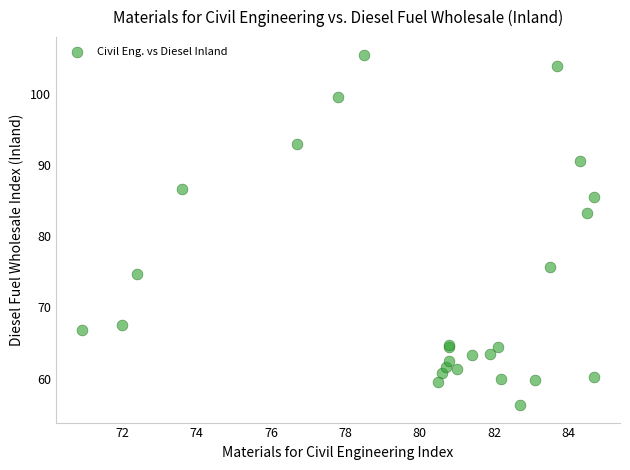

What Y value in the scatter plot is closest to 80?

83.2